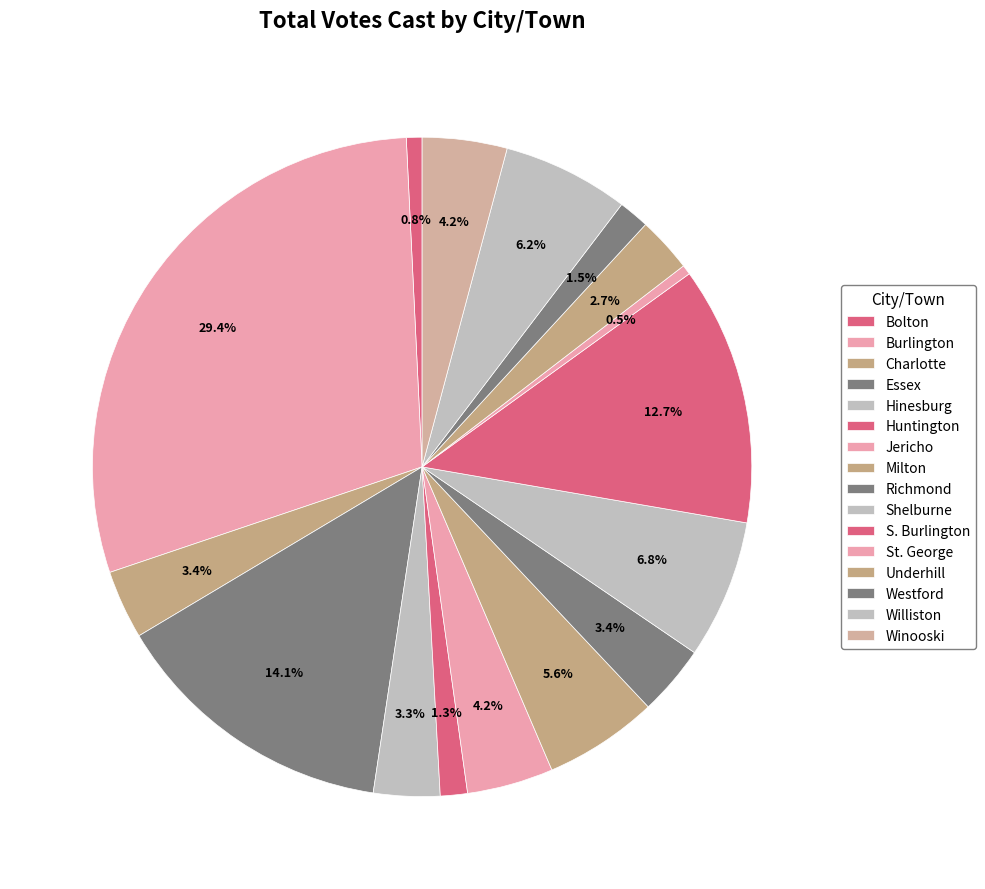

To the nearest percent, what percentage of the pie is Essex?

14%